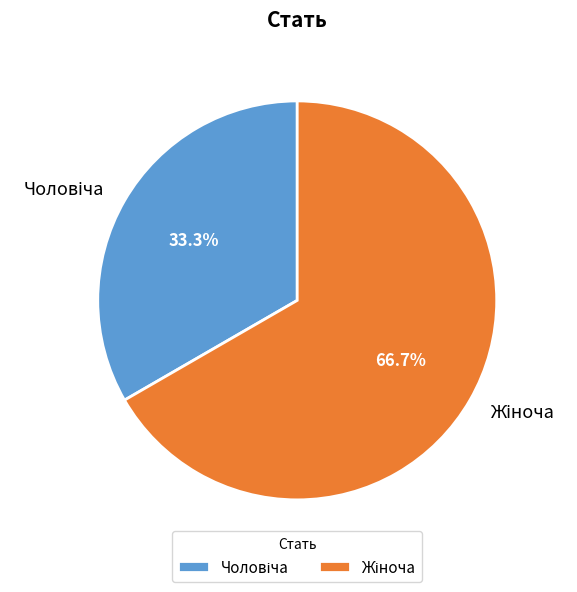

Count the number of slices in the pie.

2